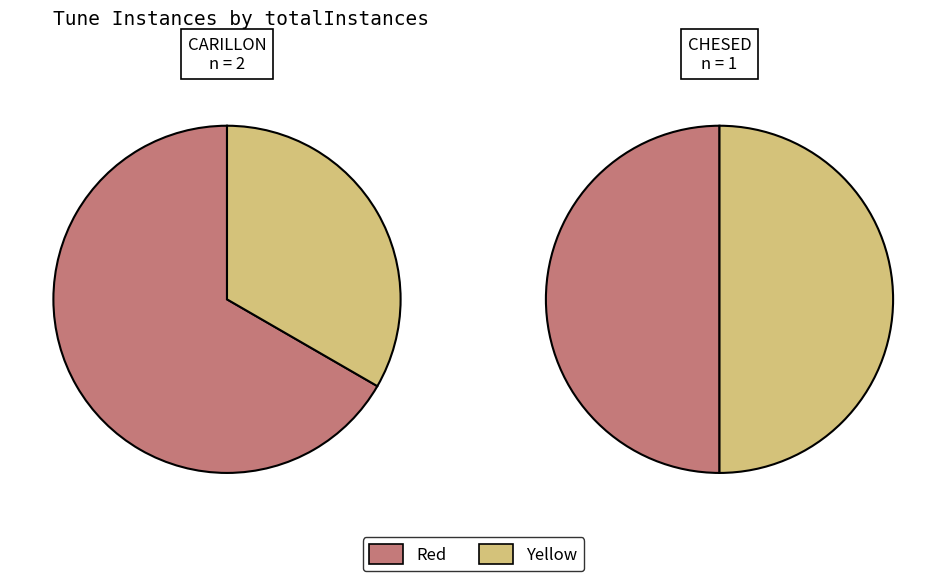

To the nearest percent, what is the difference between the CARILLON and CHESED slice percentages?

33%